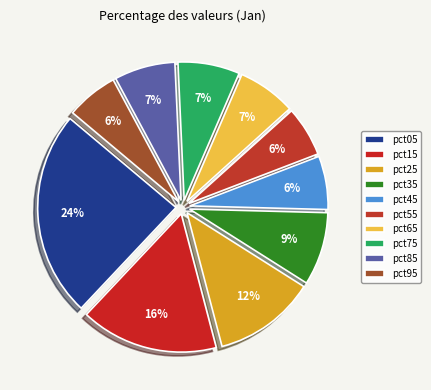

What percentage is NOT represented by pct15?

83.9%